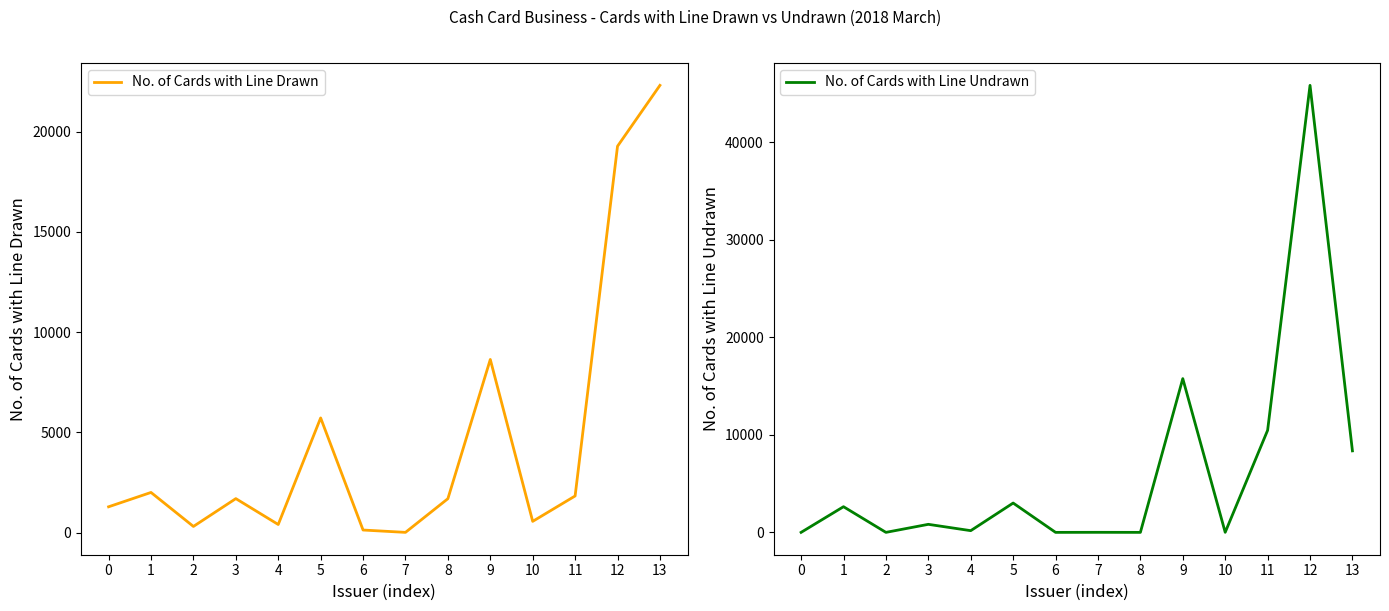

What is the sum of the No. of Cards with Line Undrawn values at 2 and 11?

10459